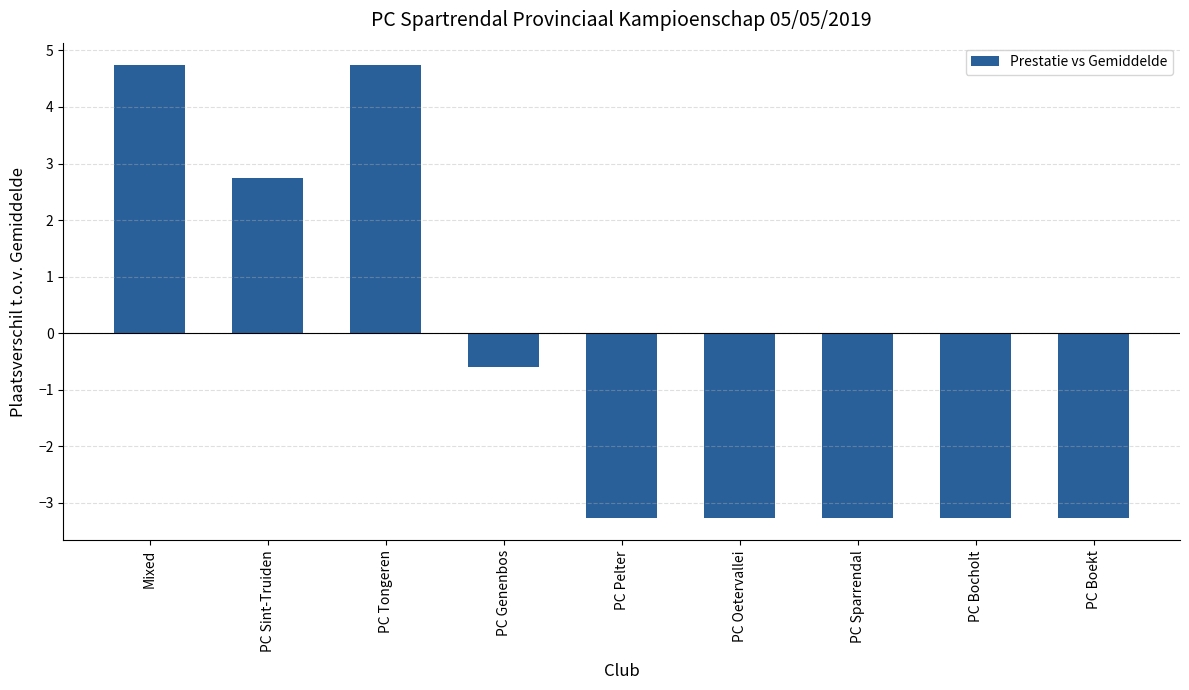

What is the approximate value at PC Pelter?

-3.3